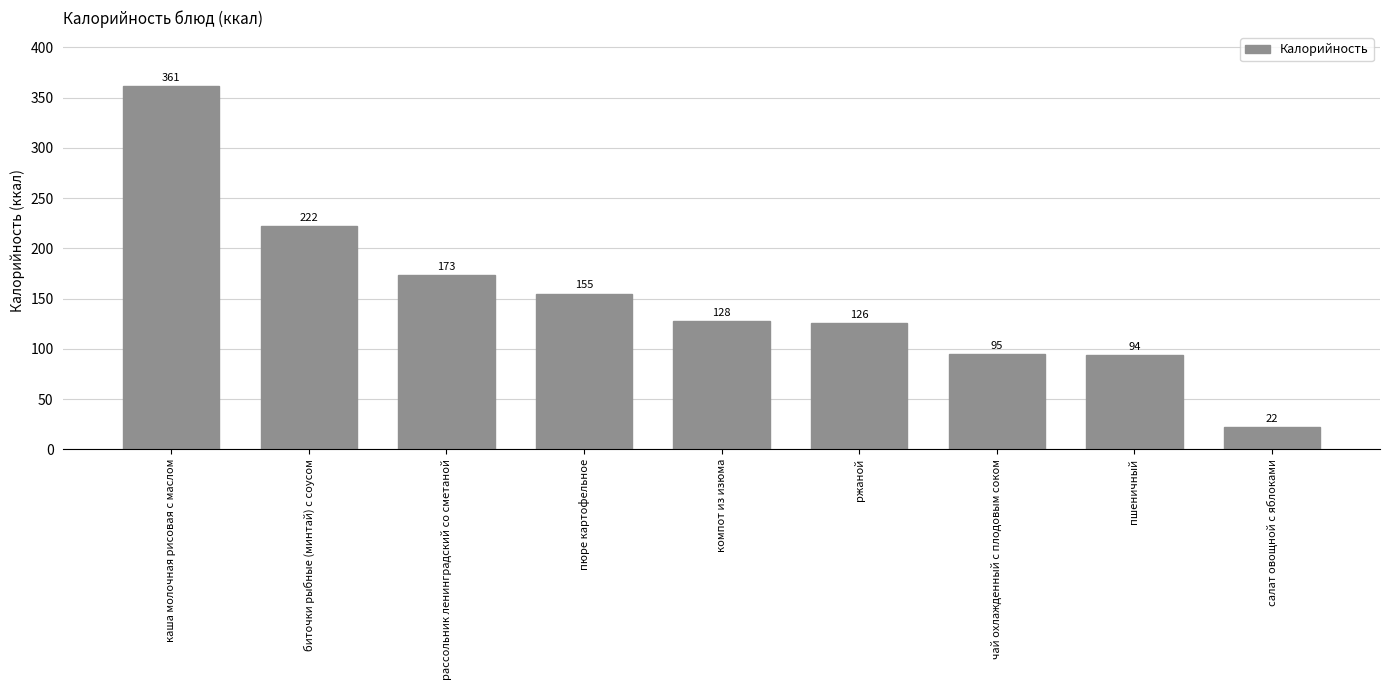

What is the ratio of the value at пшеничный to the value at ржаной?

0.7